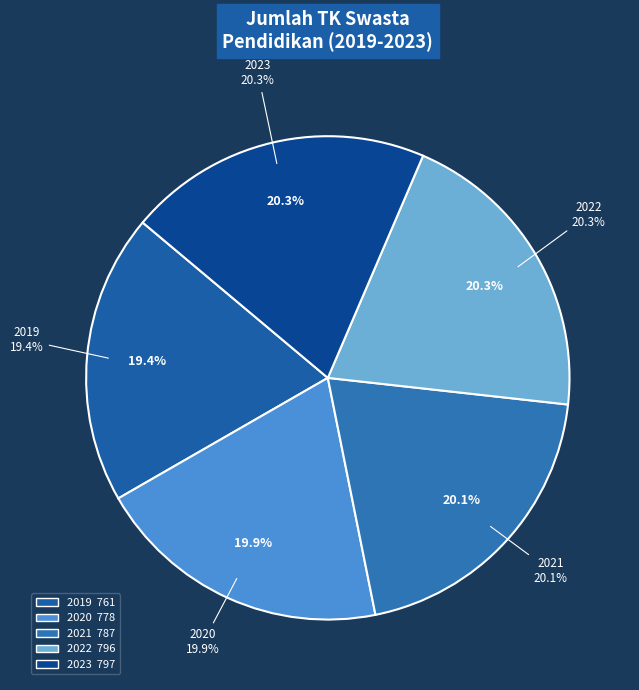

What percentage is the 2022 slice, to the nearest percent?

20%